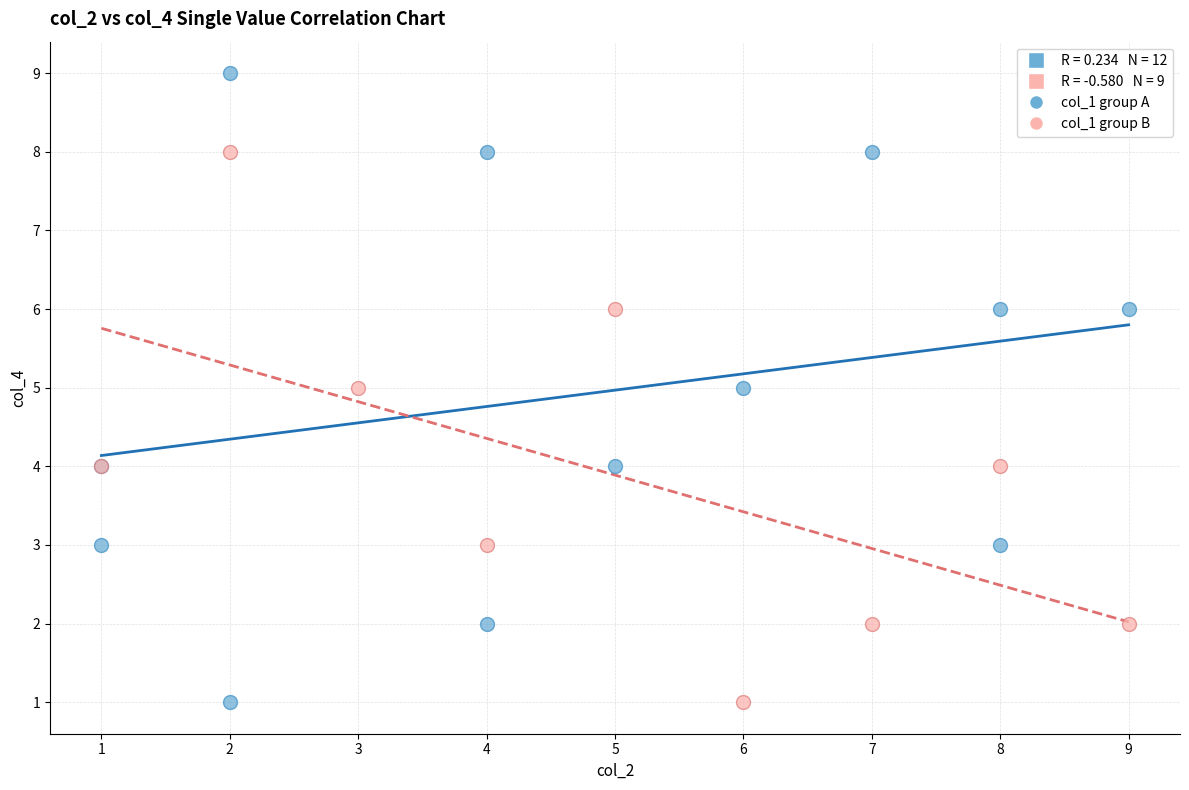

Which series contains the highest Y value?

col_1 group A